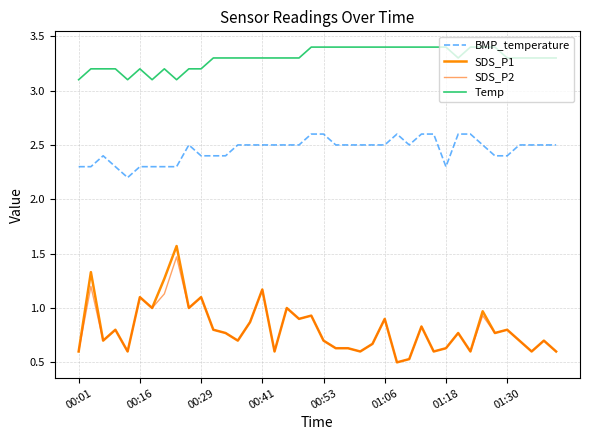

True or false: SDS_P2 and Temp cross at least once.

False